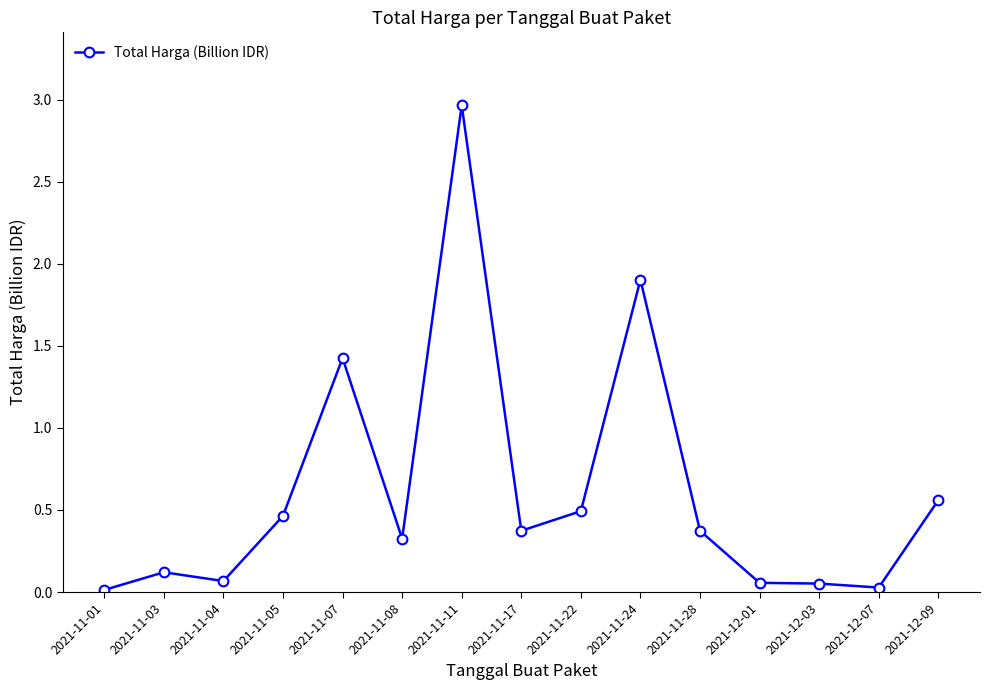

Between 2021-11-03 and 2021-11-22, which is larger?

2021-11-22